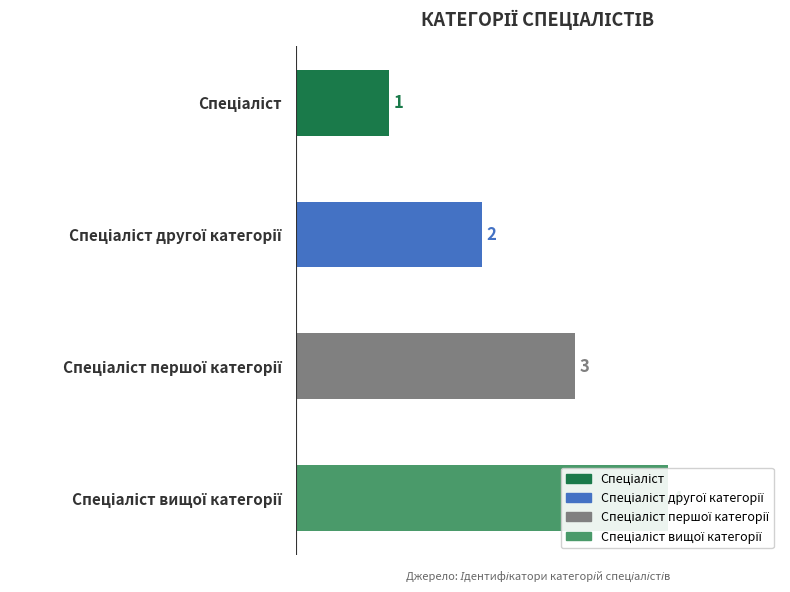

How many values are between 2 and 4?

3